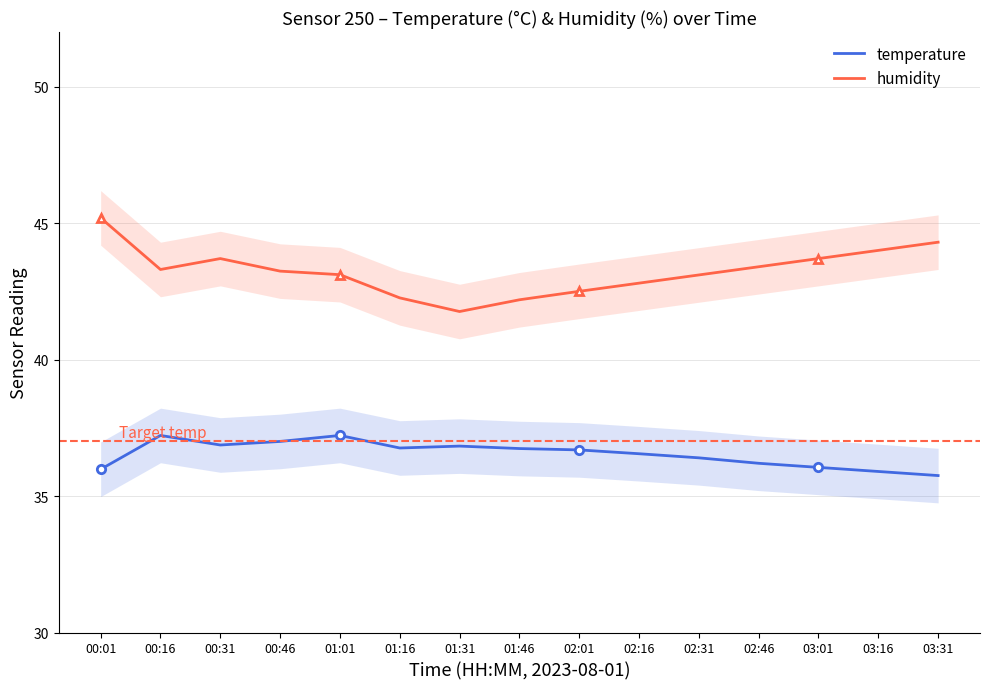

What is the label of the 5th point from the right?

02:31